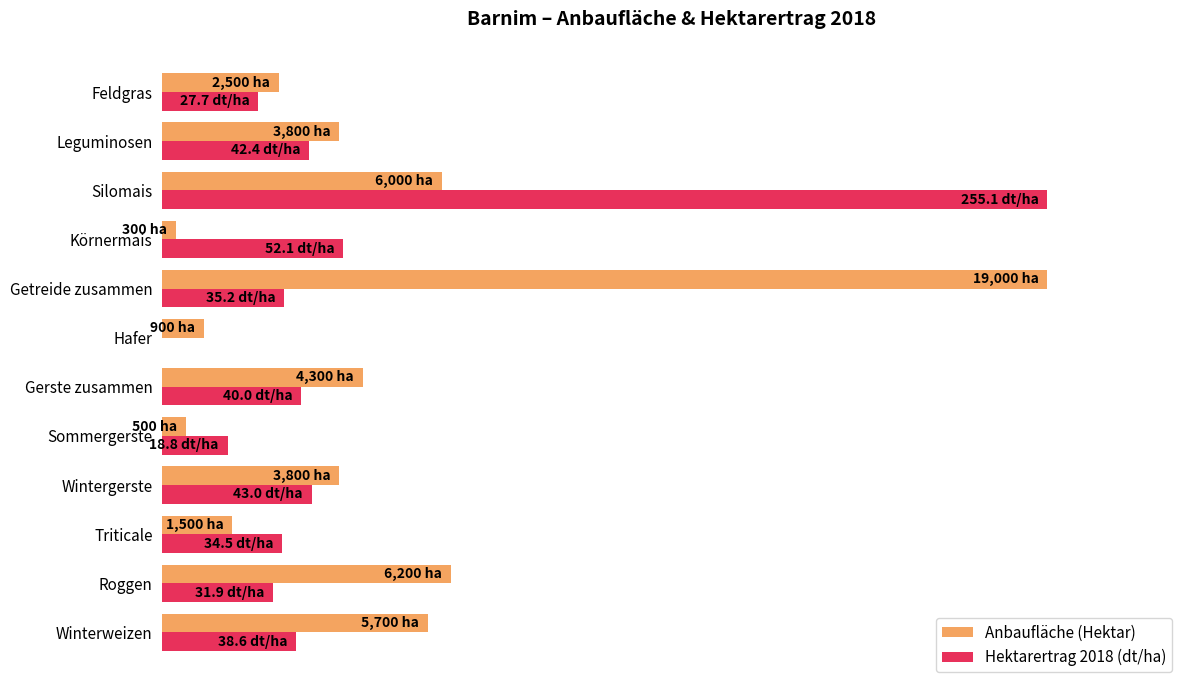

What are all the series names shown in the legend?

Anbaufläche (Hektar), Hektarertrag 2018 (dt/ha)